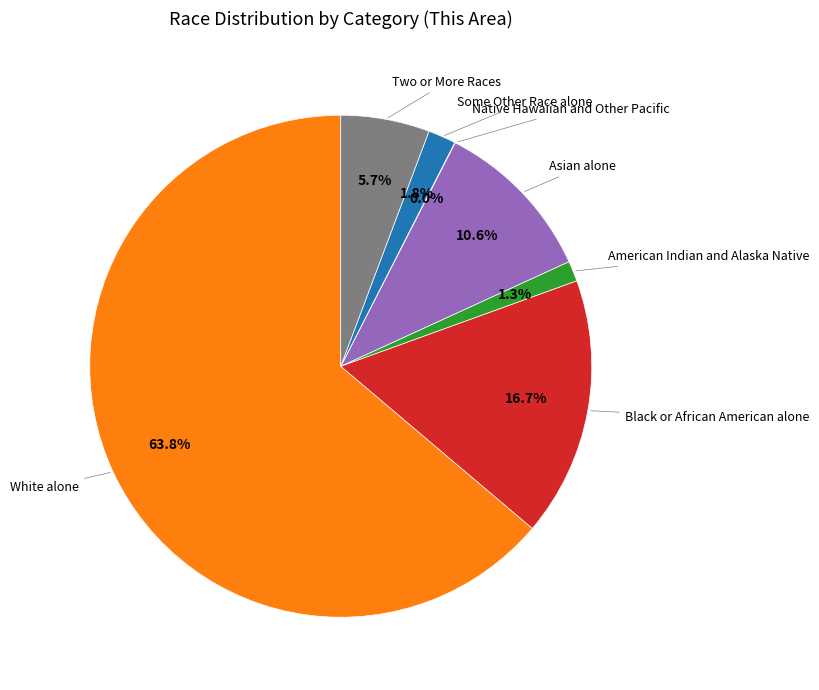

Is there any slice that represents more than half of the pie?

Yes